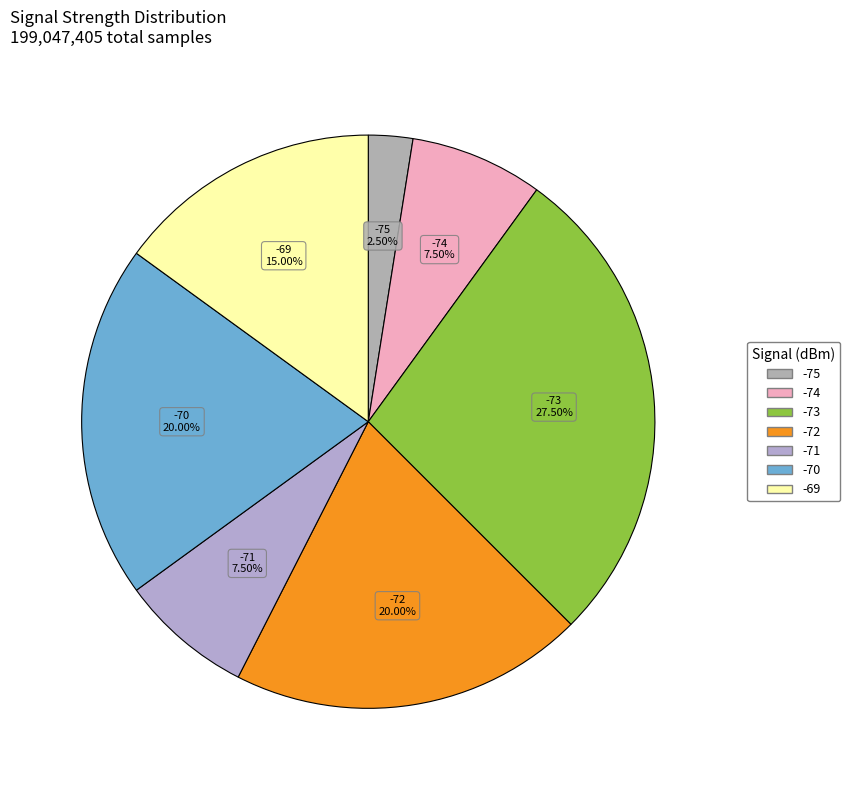

How many slices are in this pie chart?

7